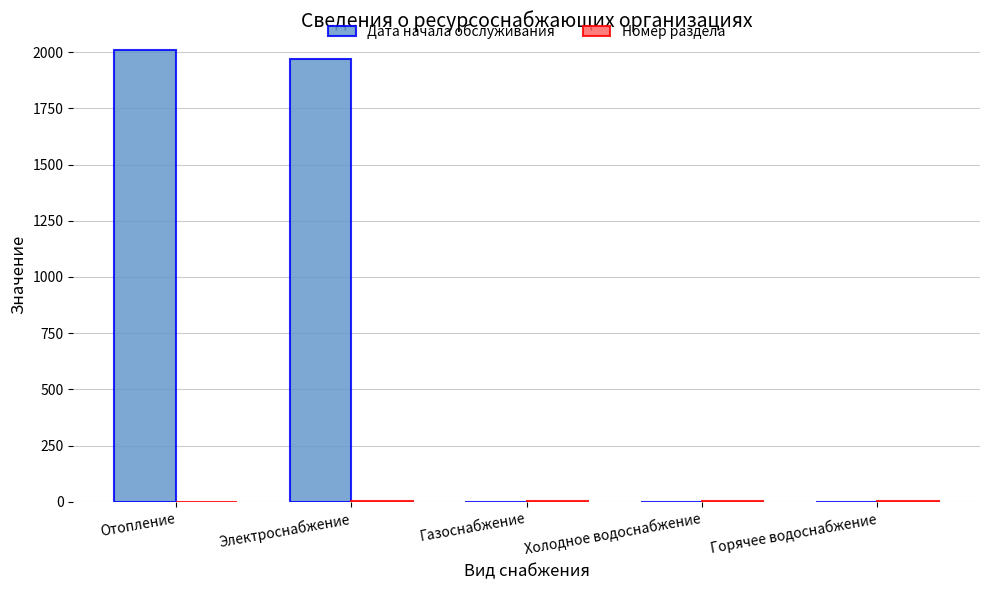

At which label does Дата начала обслуживания reach its peak?

Отопление